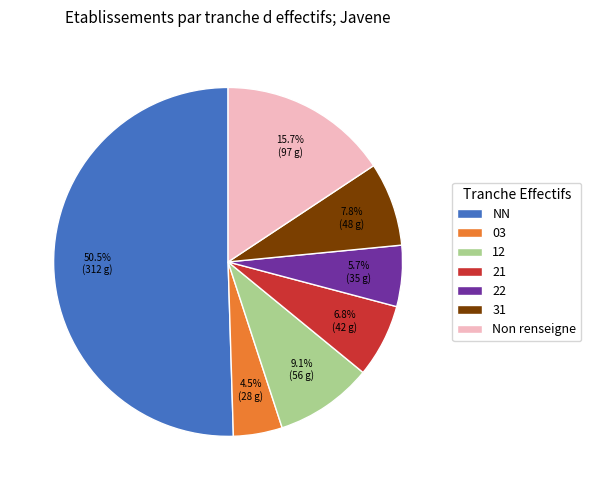

Which has a higher value, Non renseigne or 12?

Non renseigne